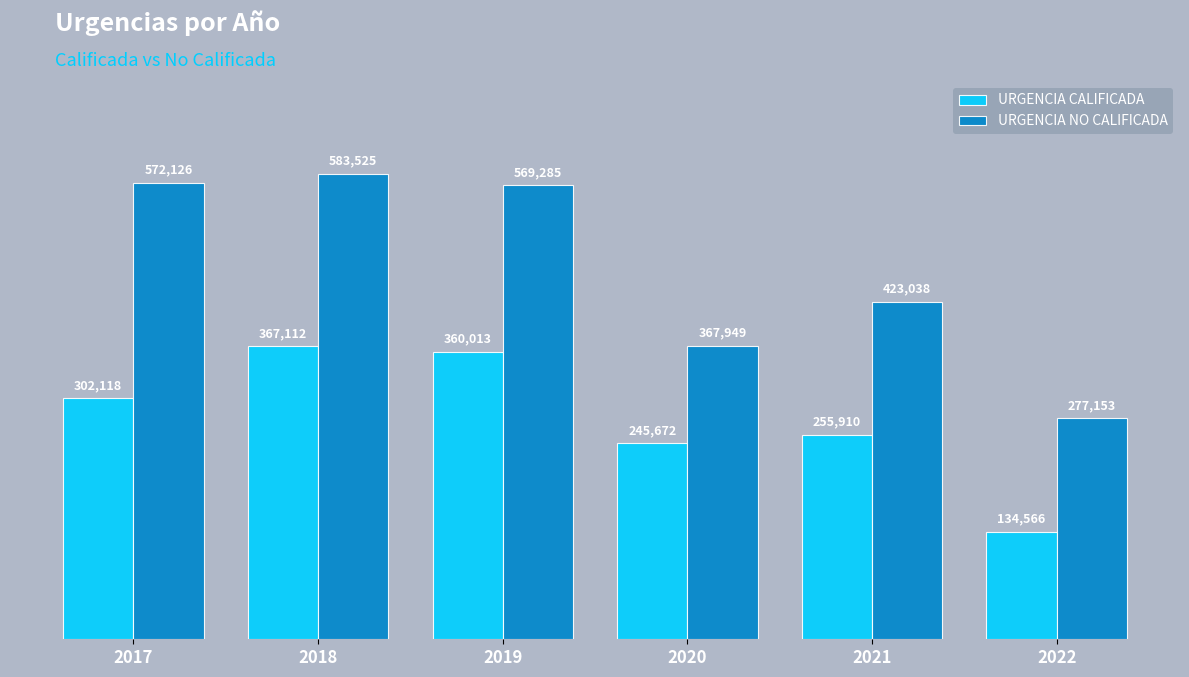

What is the highest value of the URGENCIA CALIFICADA series?

367112